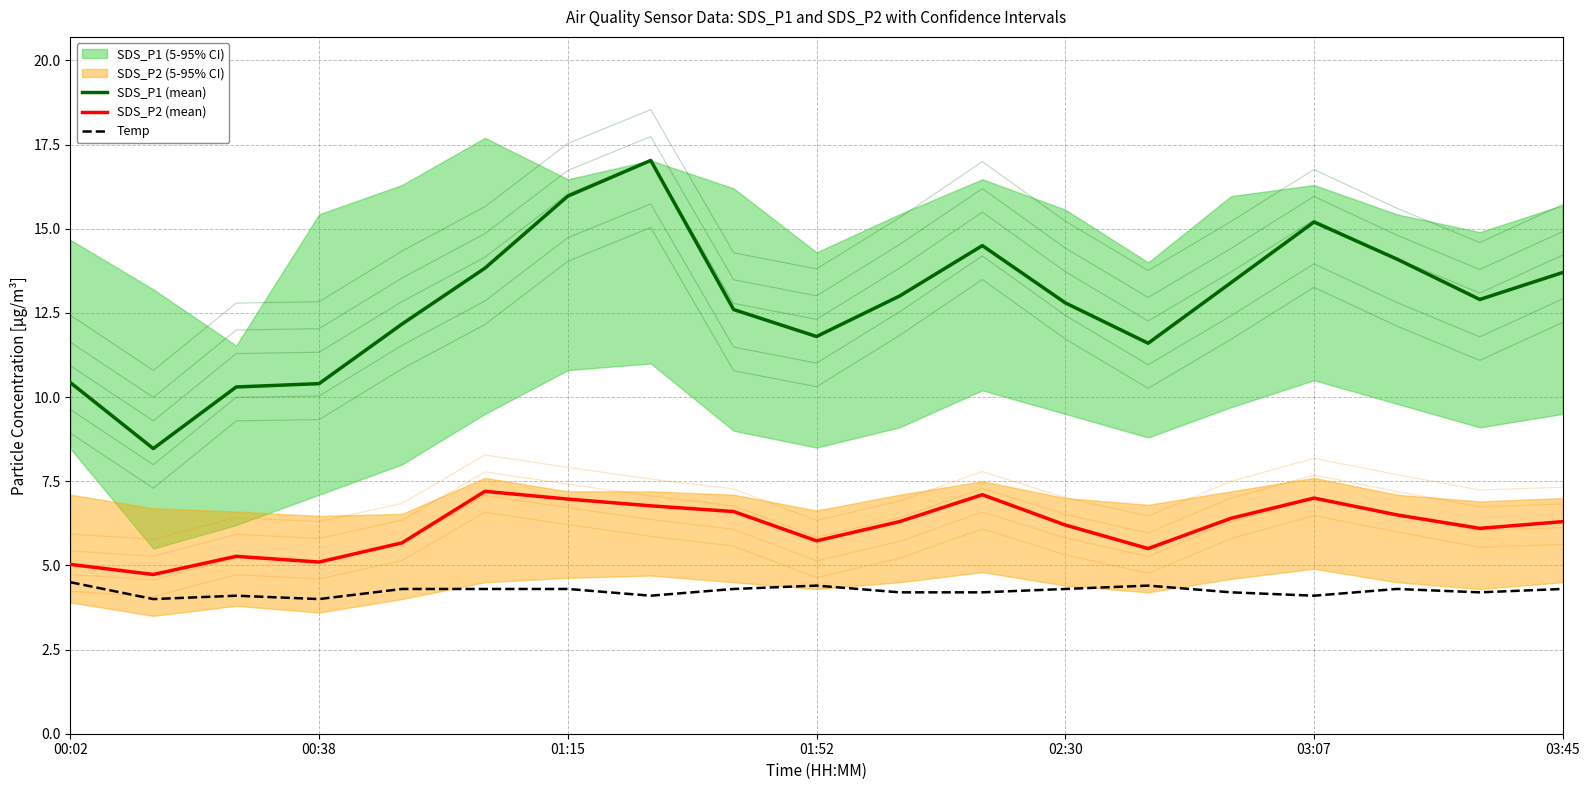

True or false: SDS_P2 (mean) and SDS_P1 (mean) intersect in this chart.

False